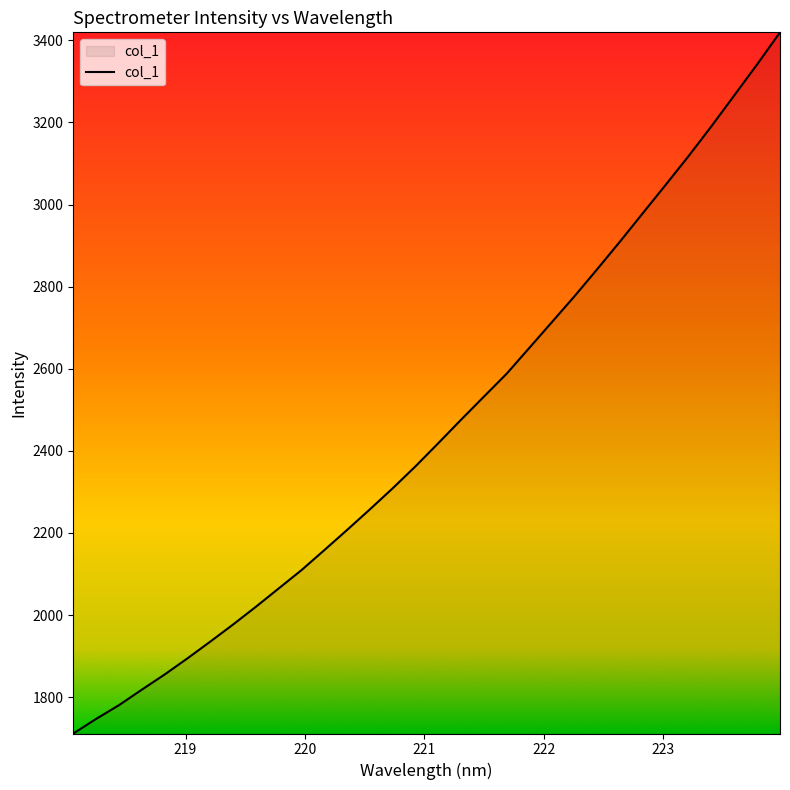

What is the smallest value displayed?

1711.6